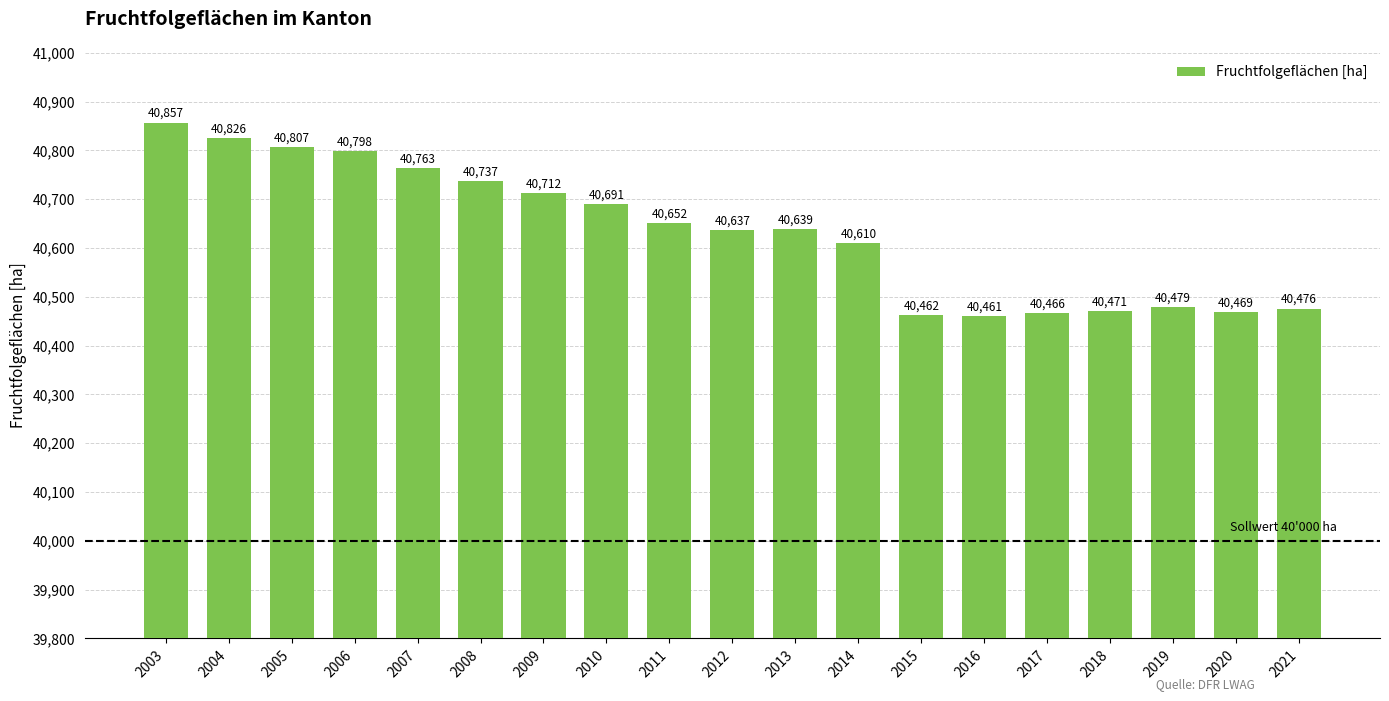

Rank the categories by value from lowest to highest.

2016, 2015, 2017, 2020, 2018, 2021, 2019, 2014, 2012, 2013, 2011, 2010, 2009, 2008, 2007, 2006, 2005, 2004, 2003